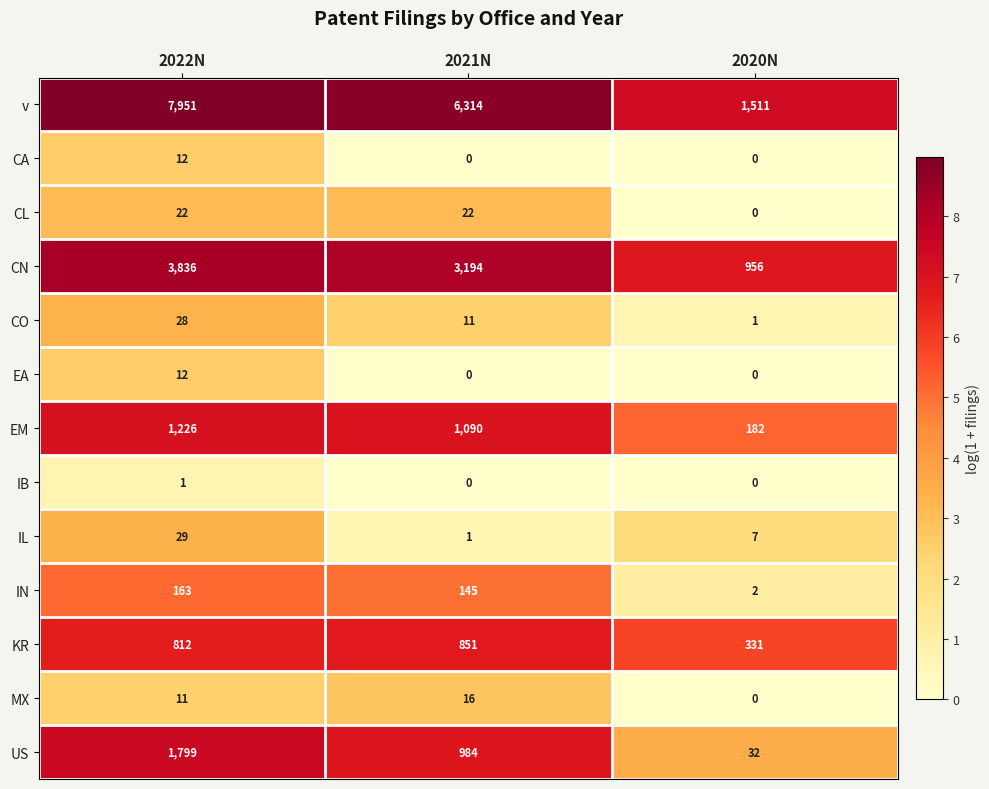

What is the total value across all series at 2022N?

15902